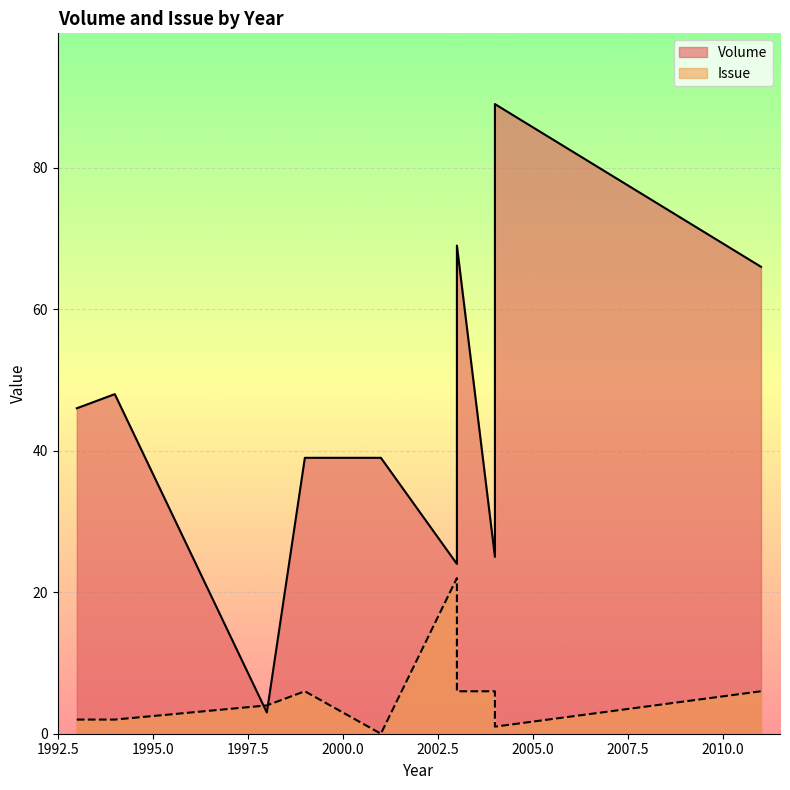

What is the greatest value displayed?

89